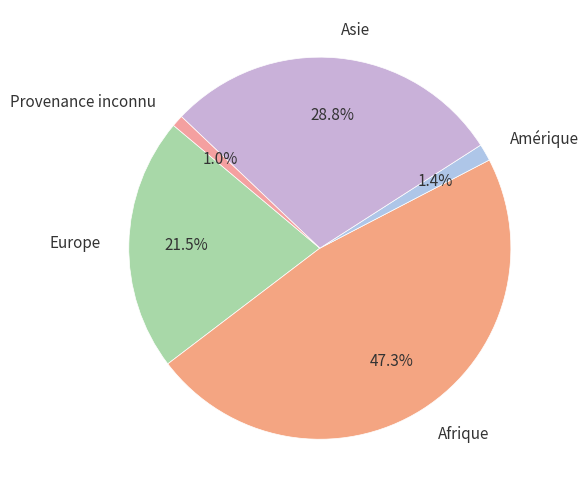

Is it true that Afrique is 47% of the pie?

True